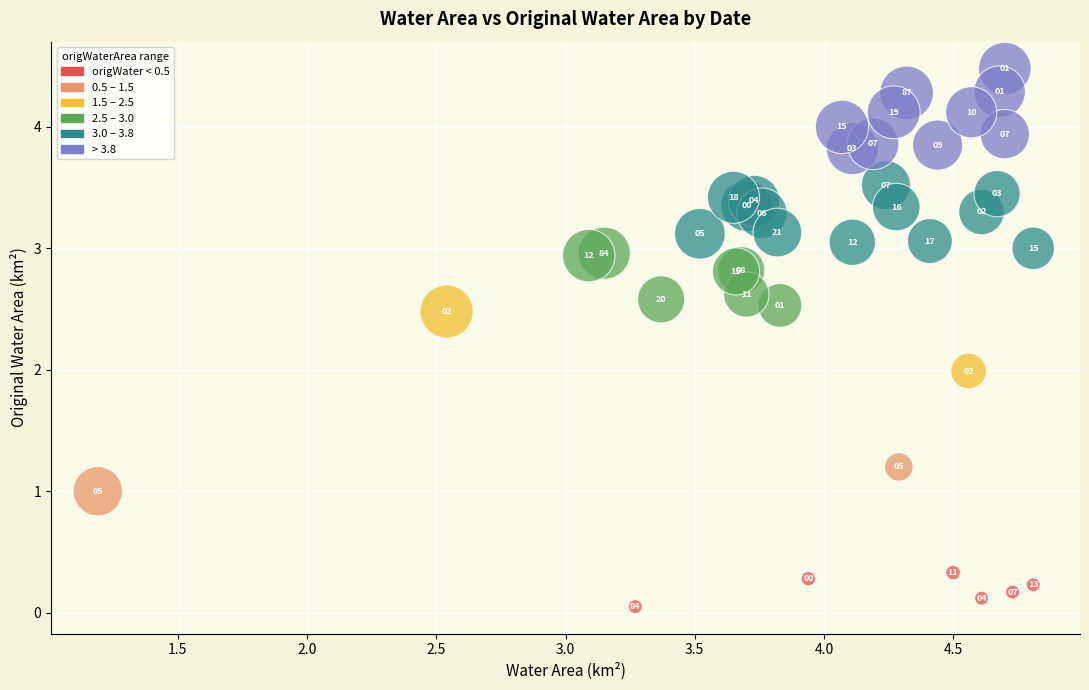

What Y value in the scatter plot is closest to 2?

2.0